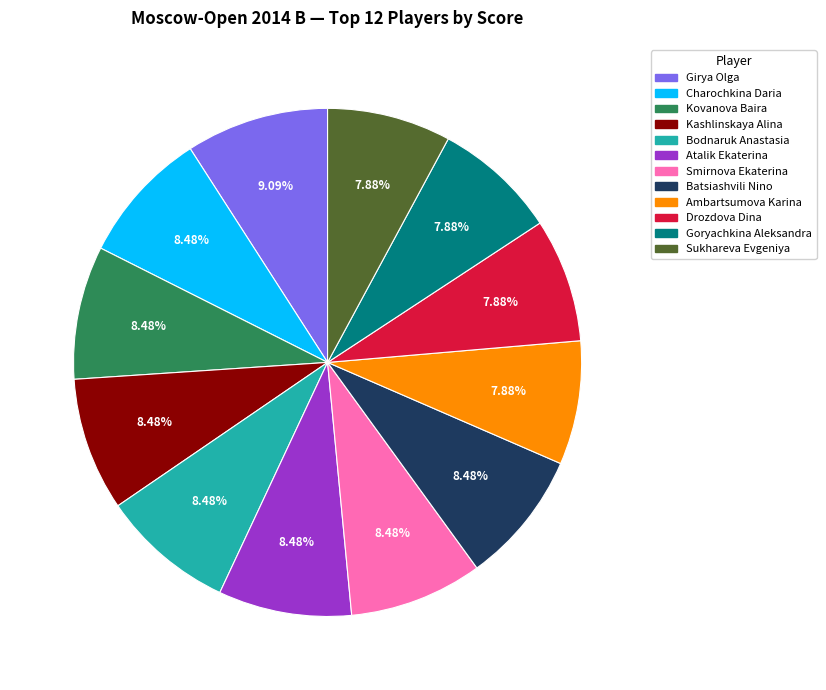

To the nearest percent, what percentage of the pie is Atalik Ekaterina?

8%